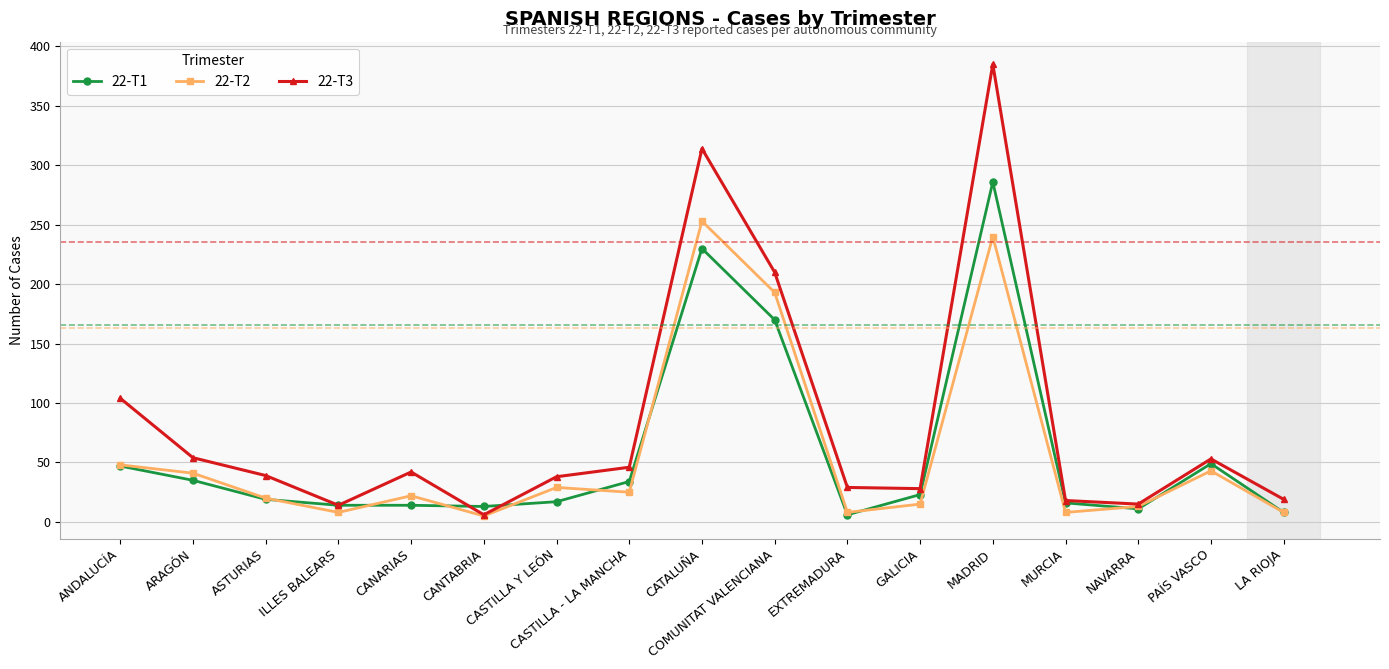

At how many categories does at least one series exceed 35?

10